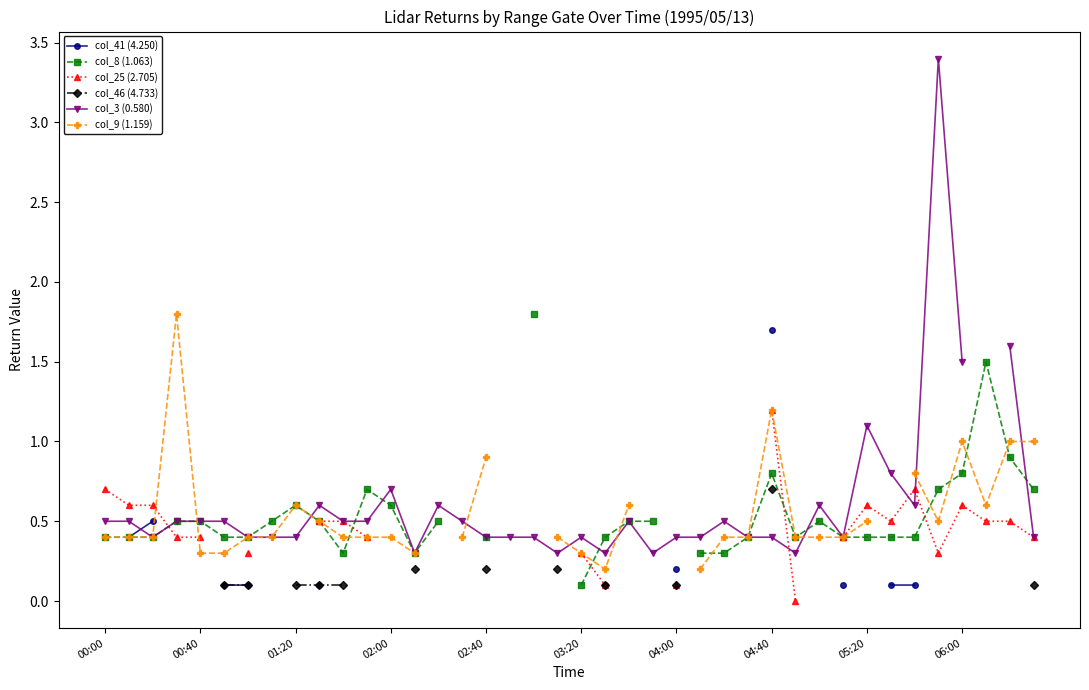

What is the lowest value of the col_8 (1.063) series?

0.1